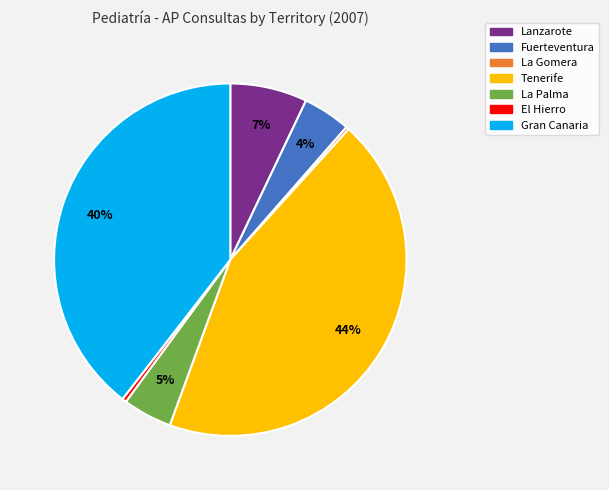

Approximately how many times larger is the value at Tenerife compared to Gran Canaria?

1.1